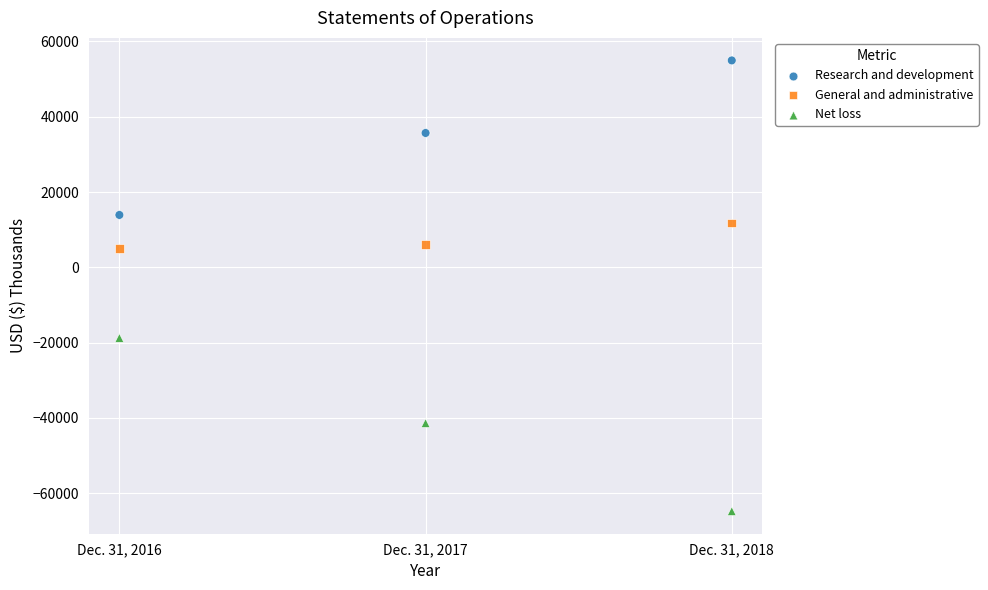

Across all data points, what is the average X value?

2017